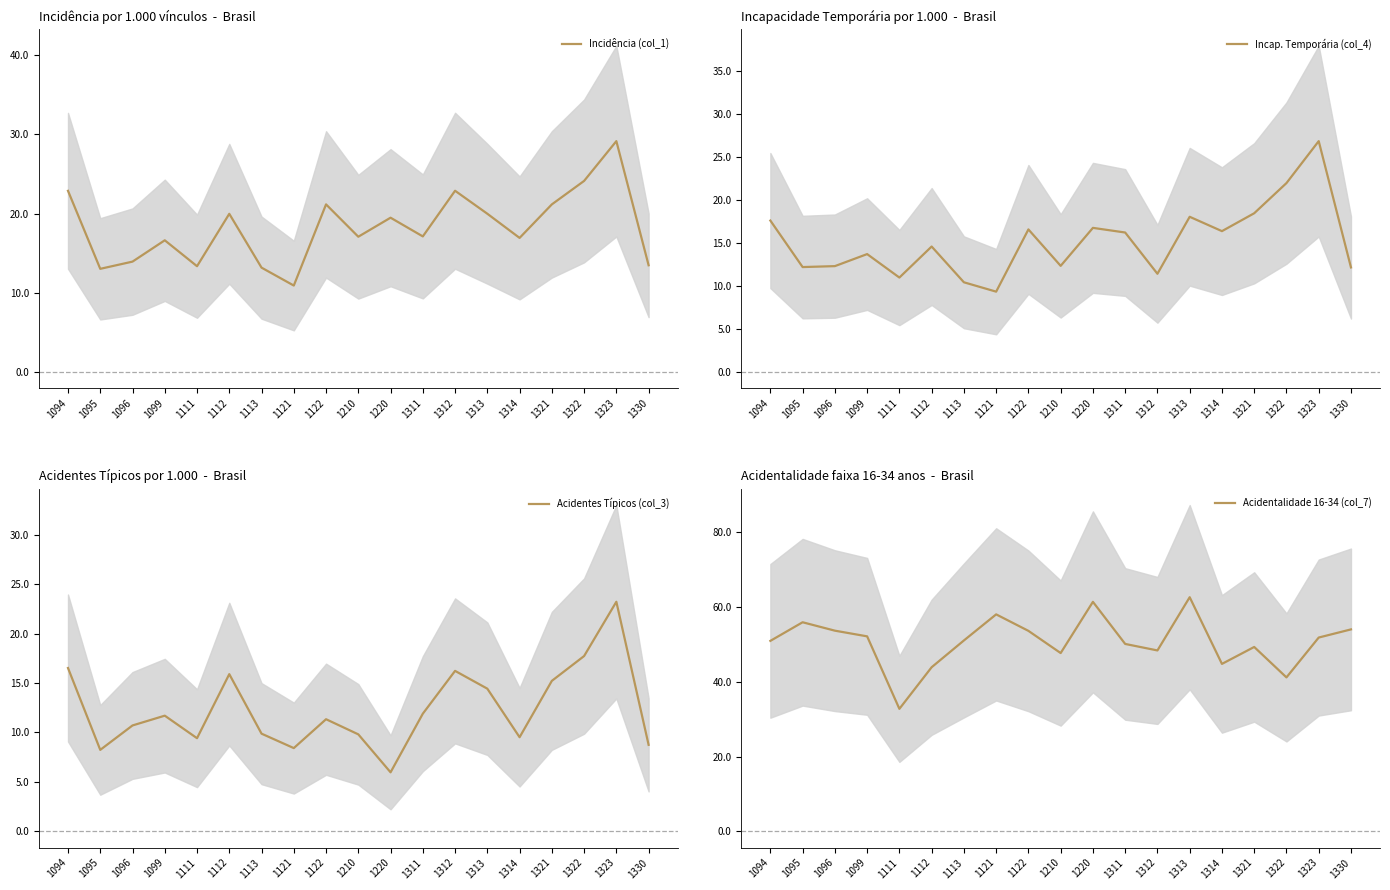

Reading left to right, transcribe all the data shown in this chart.

Incidência (col_1): 1094=22.9	1095=13.0	1096=13.9	1099=16.6	1111=13.3	1112=20.0	1113=13.2	1121=10.9	1122=21.1	1210=17.1	1220=19.5	1311=17.1	1312=22.9	1313=20.0	1314=16.9	1321=21.1	1322=24.1	1323=29.1	1330=13.5
Incap. Temporária (col_4): 1094=17.6	1095=12.2	1096=12.3	1099=13.7	1111=11.0	1112=14.6	1113=10.4	1121=9.3	1122=16.6	1210=12.3	1220=16.8	1311=16.2	1312=11.4	1313=18.1	1314=16.4	1321=18.5	1322=22.0	1323=26.9	1330=12.2
Acidentes Típicos (col_3): 1094=16.5	1095=8.2	1096=10.7	1099=11.7	1111=9.4	1112=15.9	1113=9.9	1121=8.4	1122=11.3	1210=9.8	1220=6.0	1311=11.9	1312=16.2	1313=14.4	1314=9.5	1321=15.2	1322=17.7	1323=23.2	1330=8.8
Acidentalidade 16-34 (col_7): 1094=51.0	1095=55.9	1096=53.7	1099=52.2	1111=32.8	1112=43.9	1113=51.1	1121=58.0	1122=53.6	1210=47.7	1220=61.4	1311=50.1	1312=48.4	1313=62.6	1314=44.8	1321=49.3	1322=41.2	1323=51.8	1330=54.0